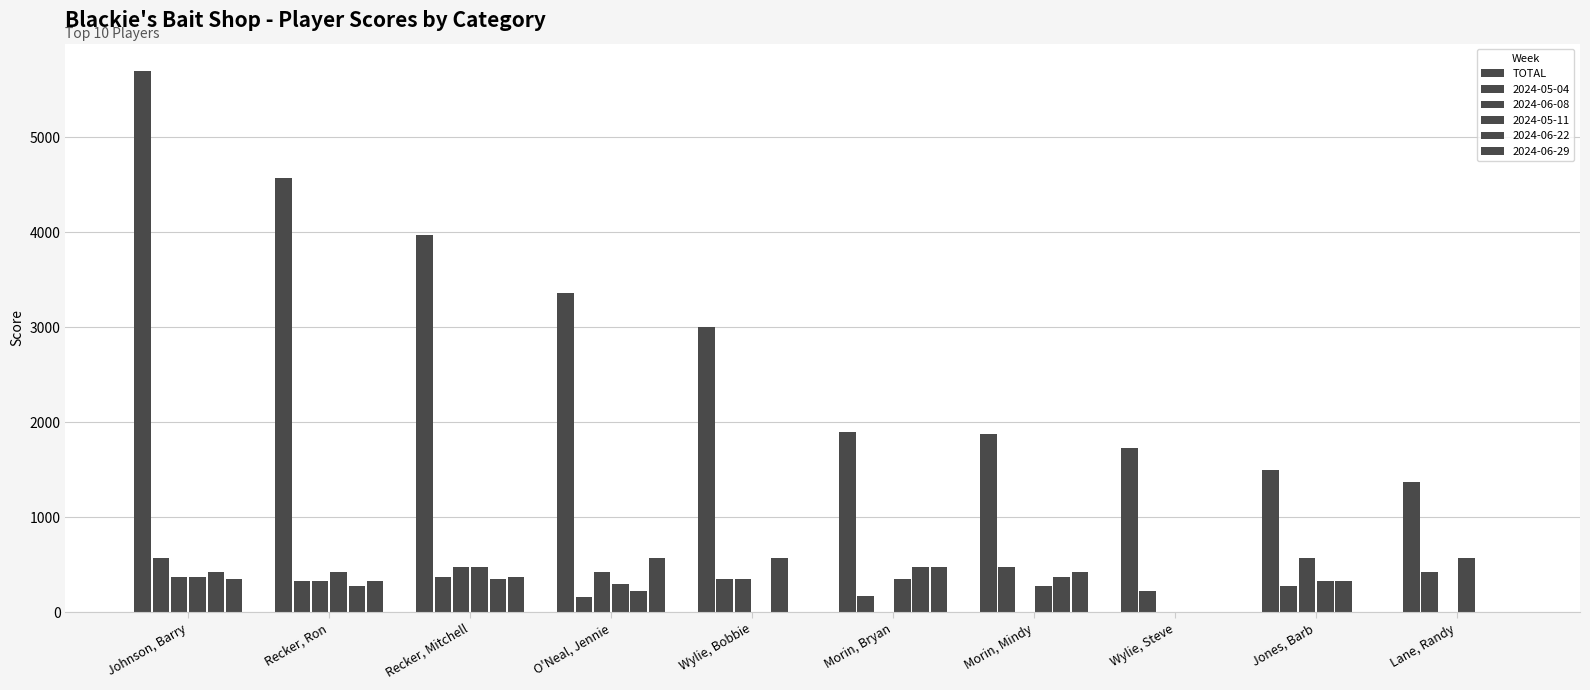

How many groups of bars are there?

10